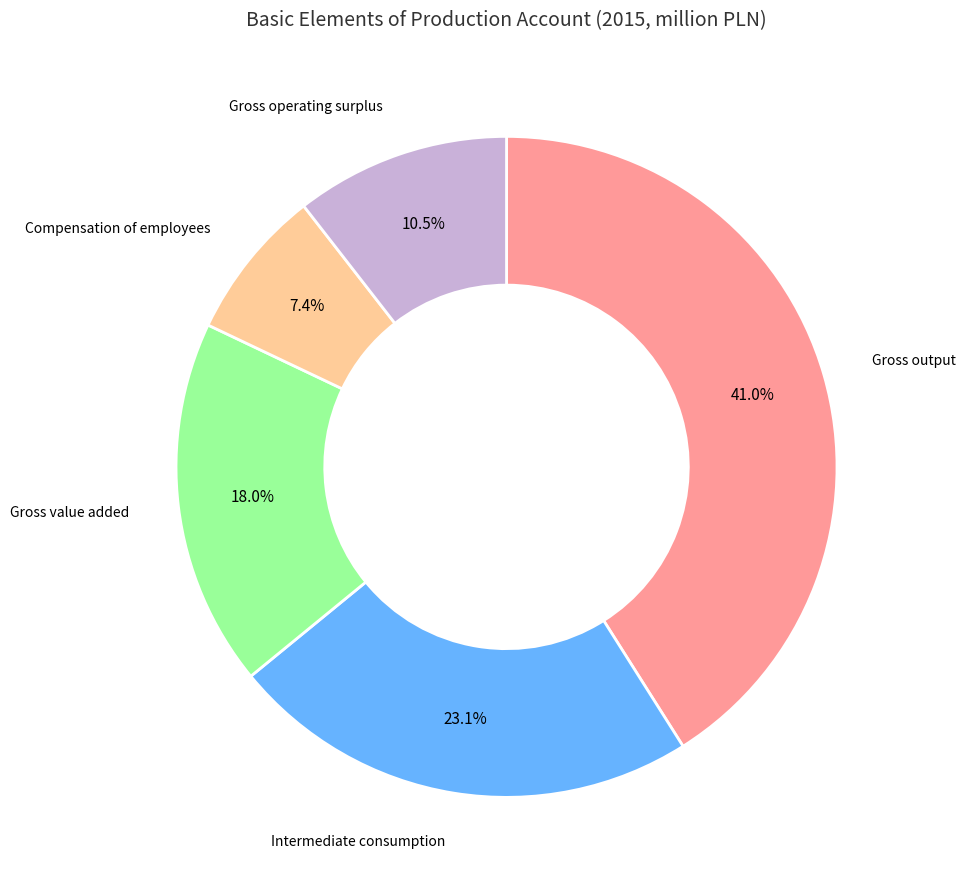

Does any single category account for the majority?

No